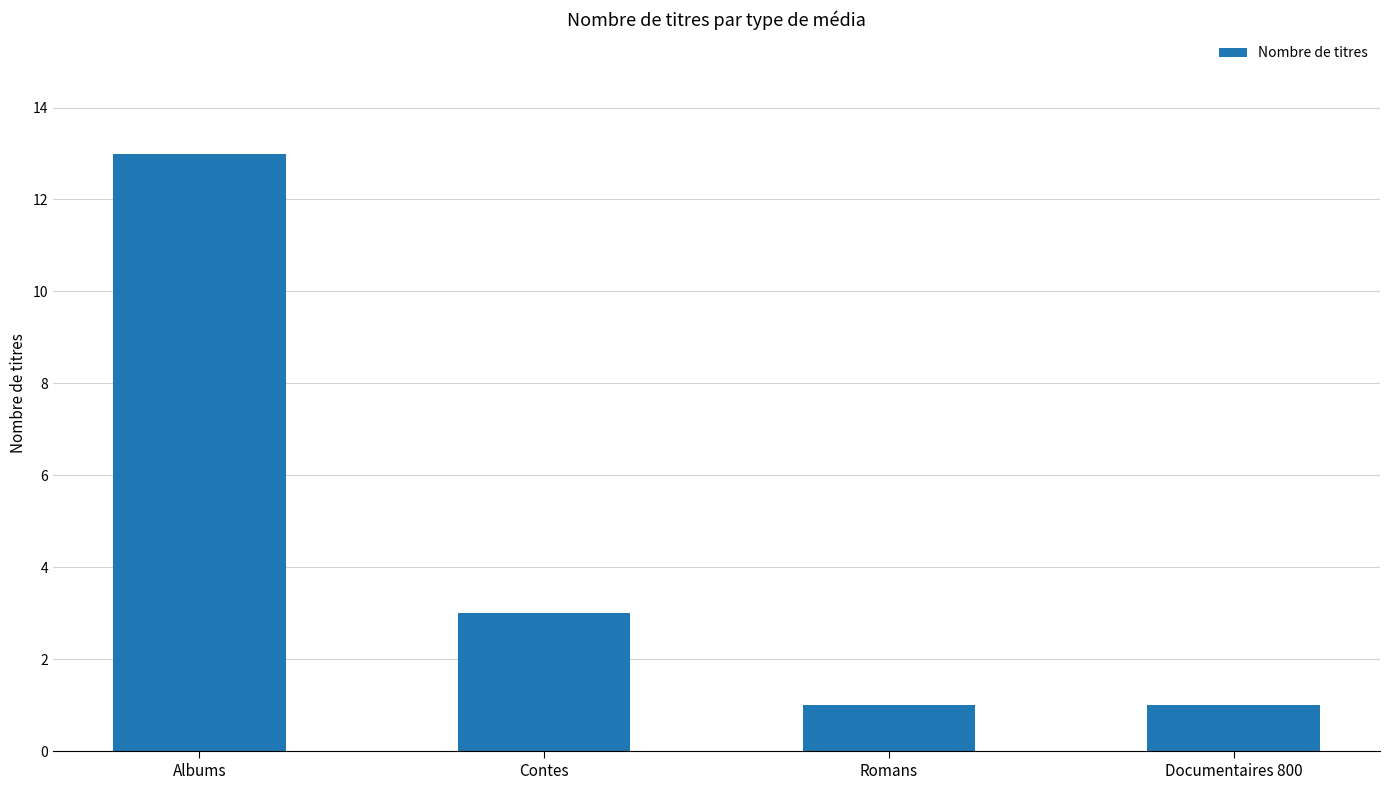

Approximately how many times larger is the value at Romans compared to Documentaires 800?

1.0